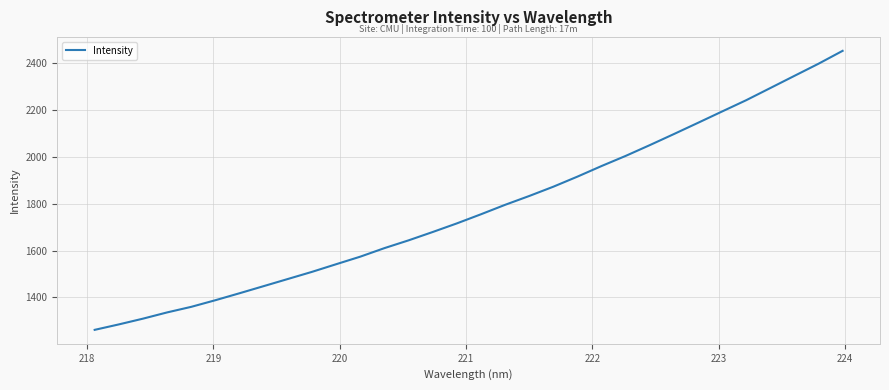

What is the minimum value shown in the chart?

1262.0